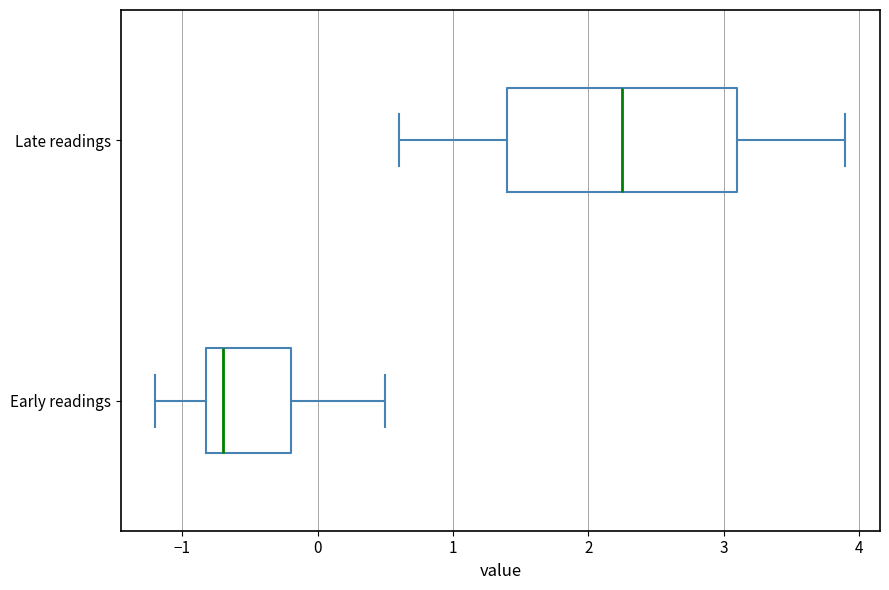

Where does the left whisker of the box for Early readings end on the x-axis? The values are not printed on the chart, so give them approximately, as read against the axis.

-1.2